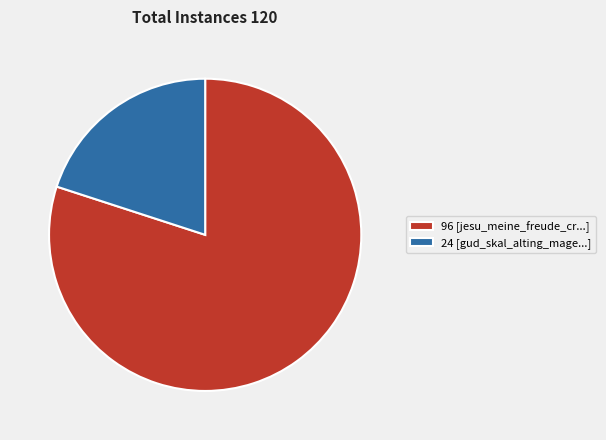

Between 96 [jesu_meine_freude_cr...] and 24 [gud_skal_alting_mage...], which is larger?

96 [jesu_meine_freude_cr...]